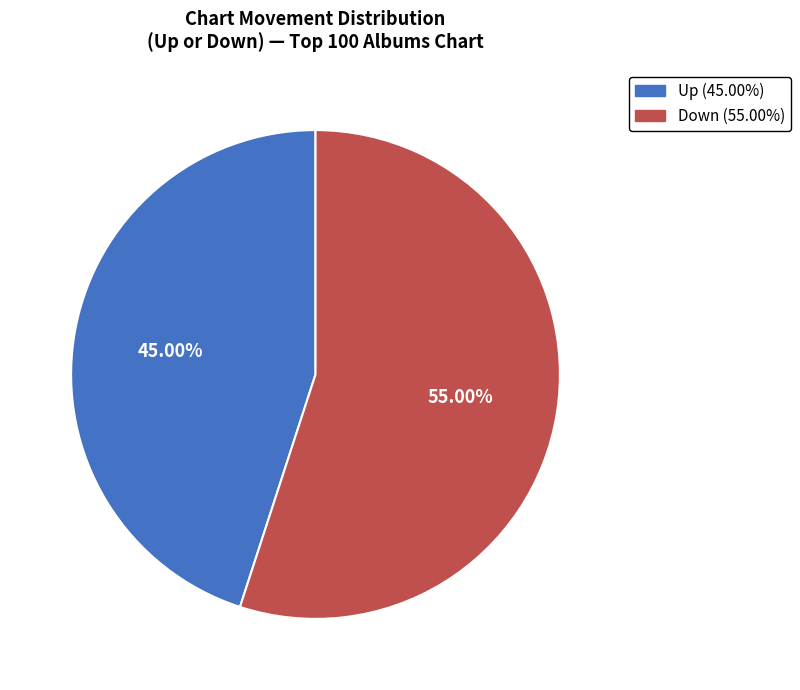

To the nearest percent, what is the difference between the largest and smallest slice percentages?

10%